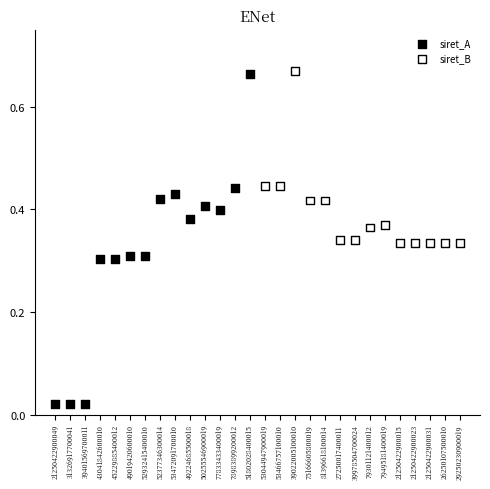

Which series reaches the minimum Y coordinate?

siret_A